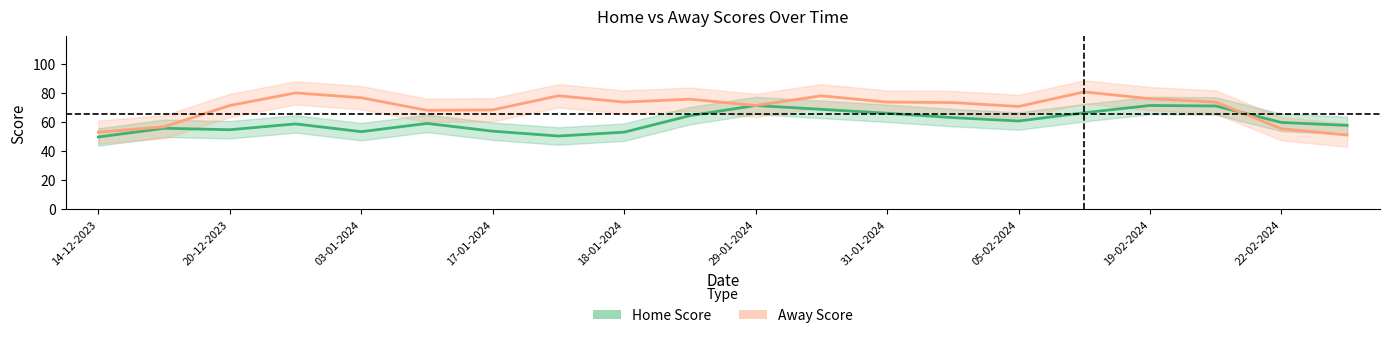

At which label does Away Score reach its minimum?

26-02-2024